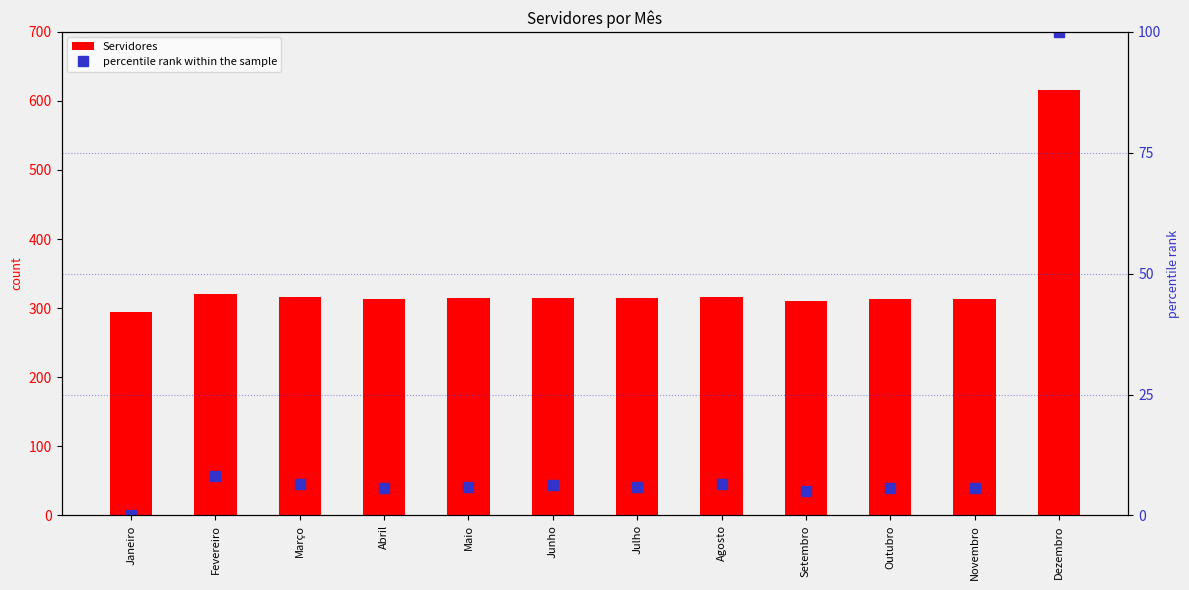

The Servidores series shows 316.0 at Março. True or false?

True